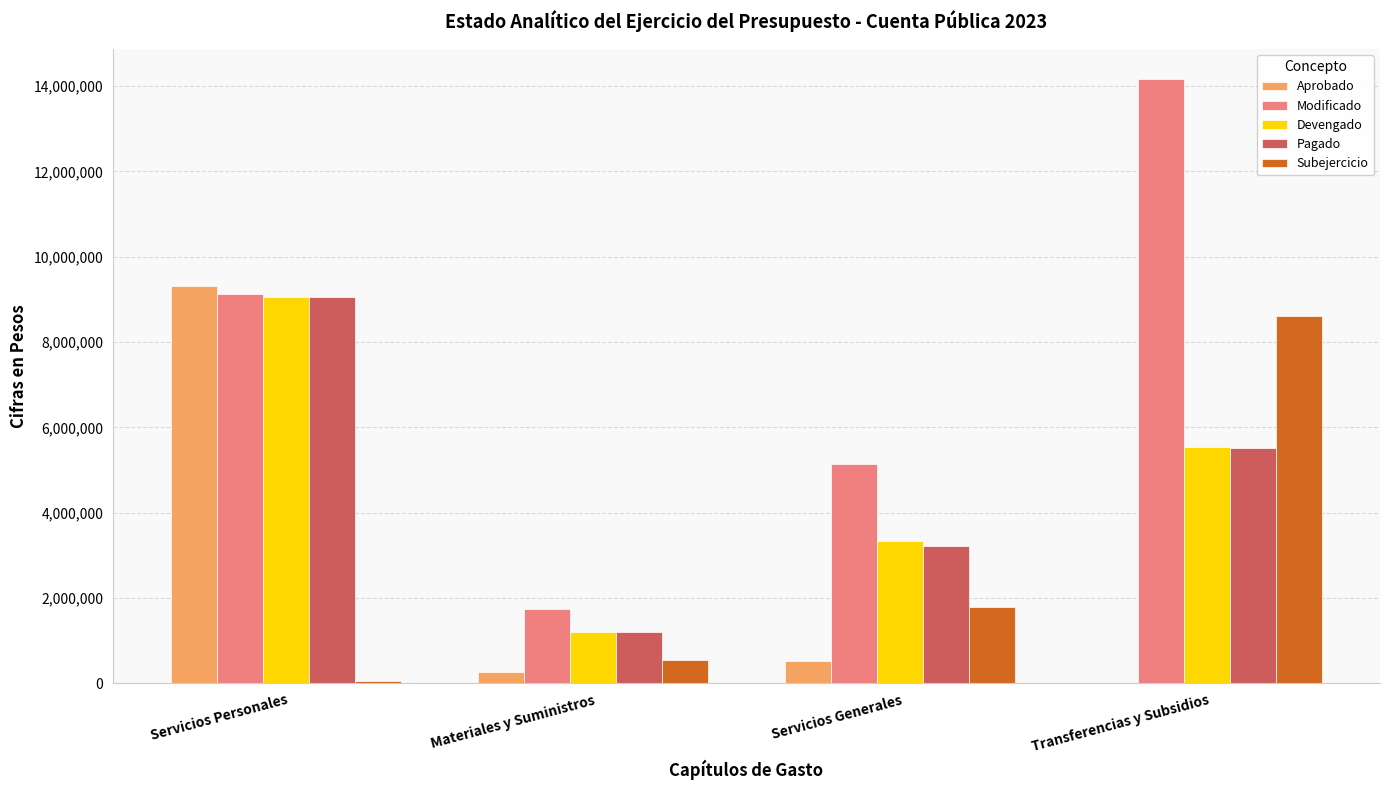

What is the sum of all Subejercicio values?

11027116.7